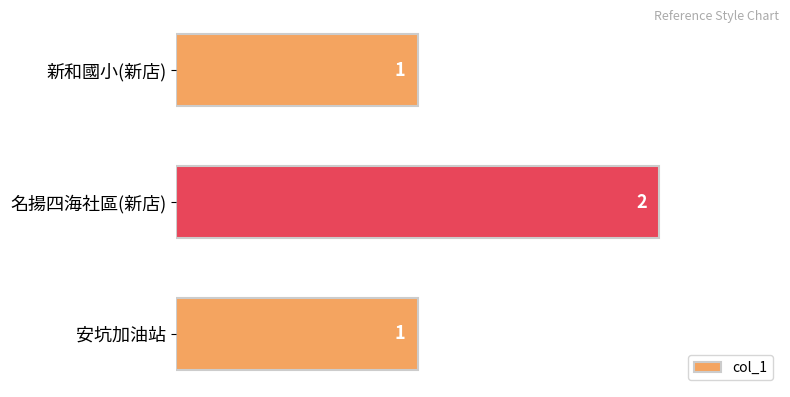

Which category has the highest value across all series?

名揚四海社區(新店)